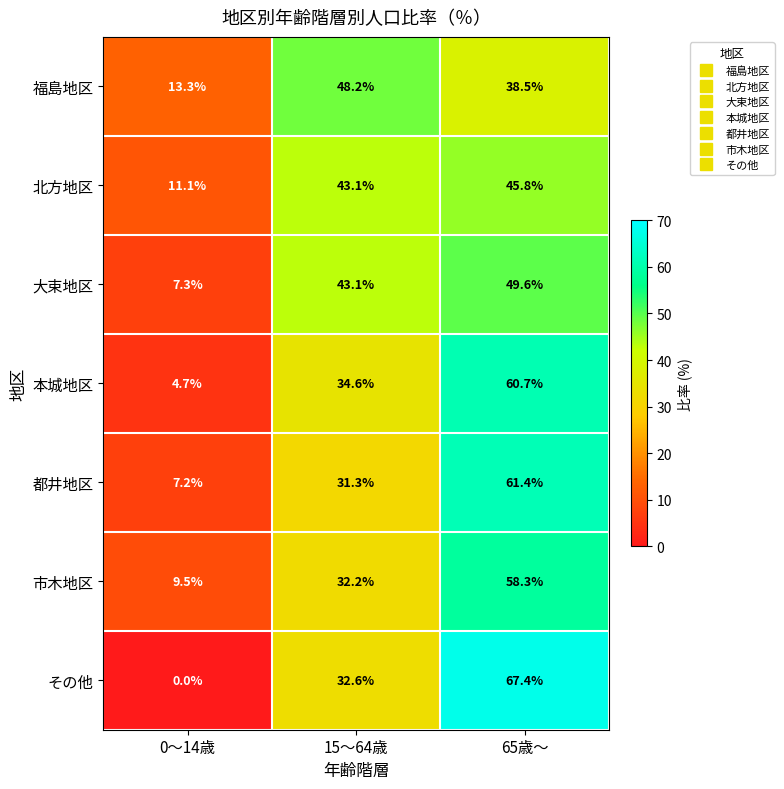

The 本城地区 series shows 6.2 at 0～14歳. True or false?

False